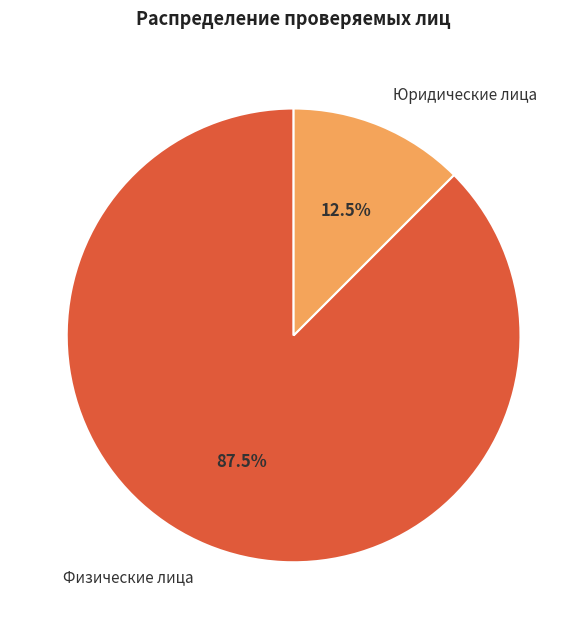

Approximately how many times larger is the value at Физические лица compared to Юридические лица?

7.0